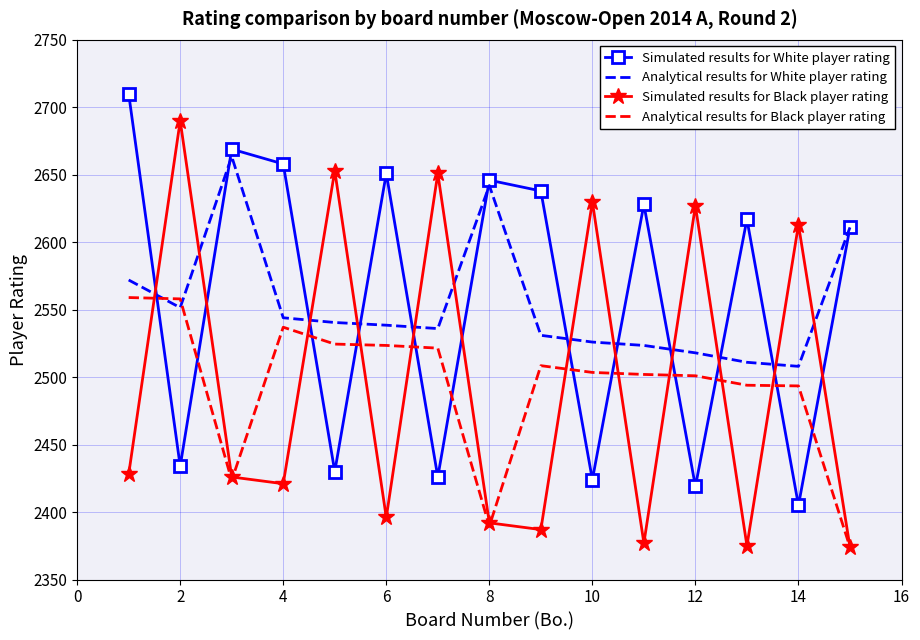

What is the lowest value of the Analytical results for White player rating series?

2508.0